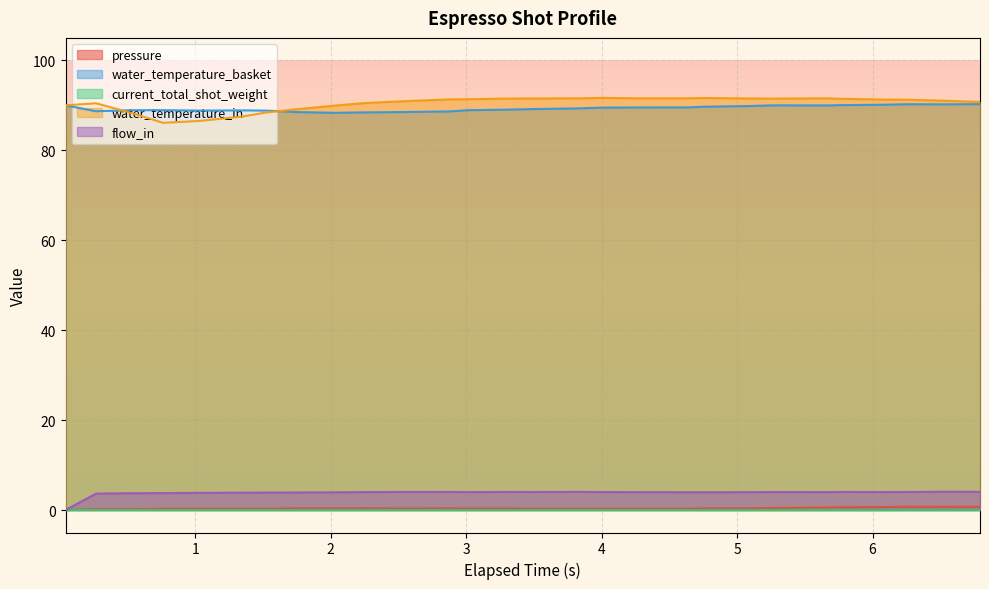

What is the value of the water_temperature_in point at the 27th from the left?

91.0